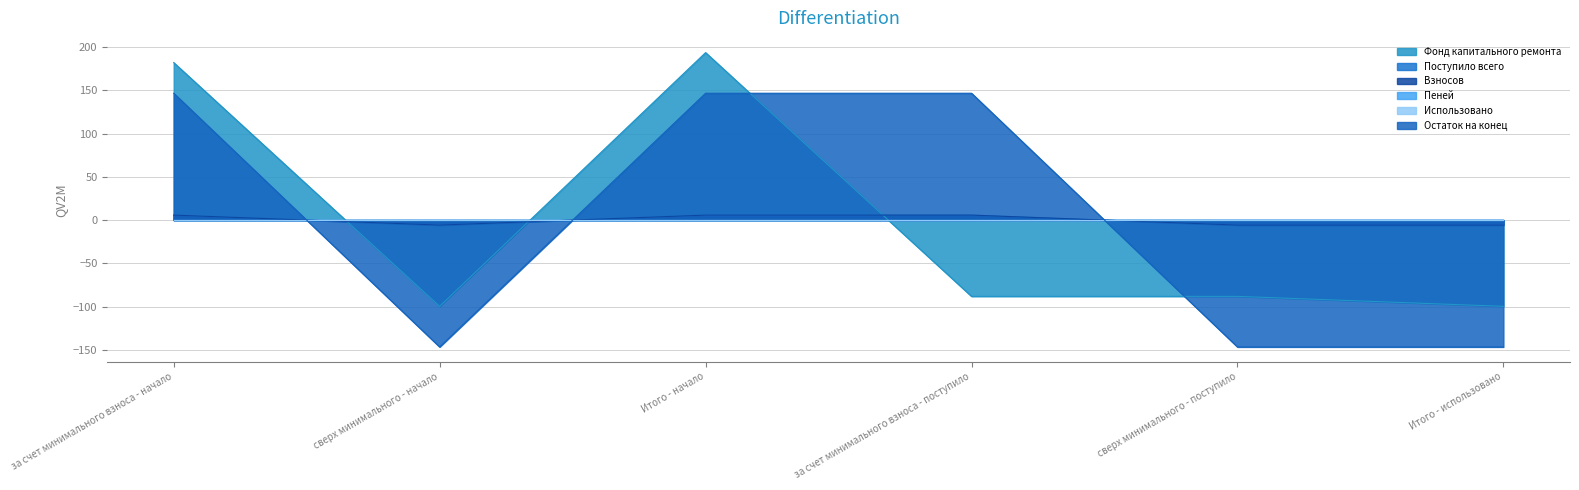

How many lines are shown in the chart?

6